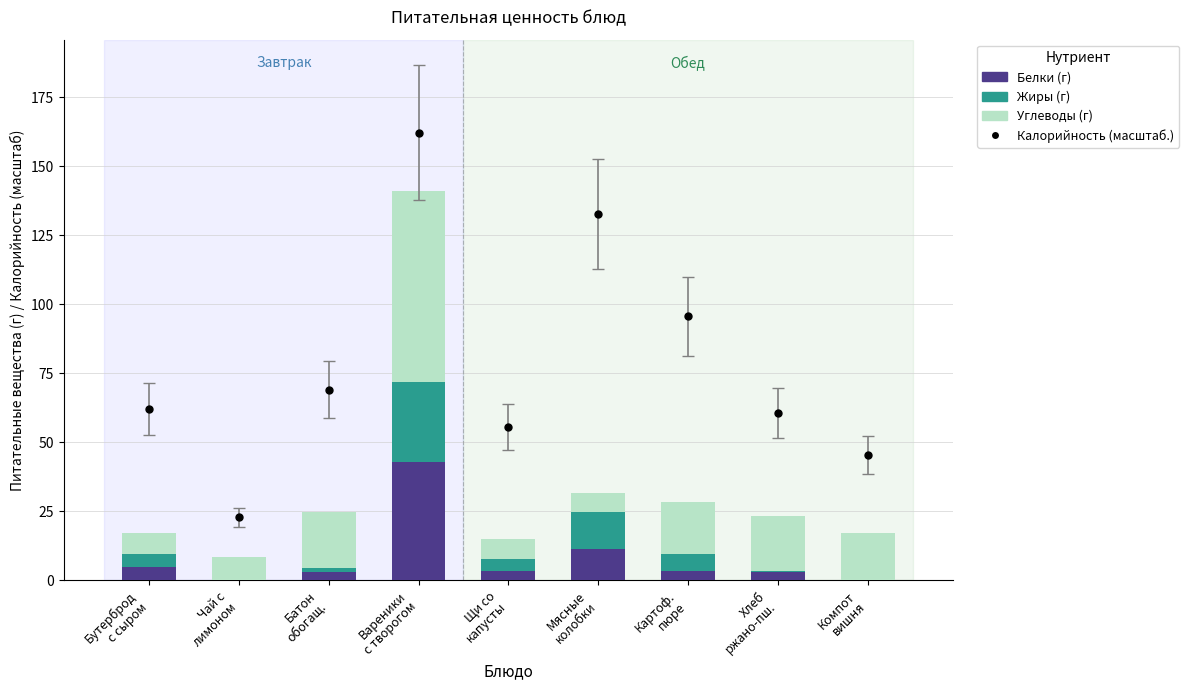

At which category is the sum across all series the highest?

Вареники
с творогом